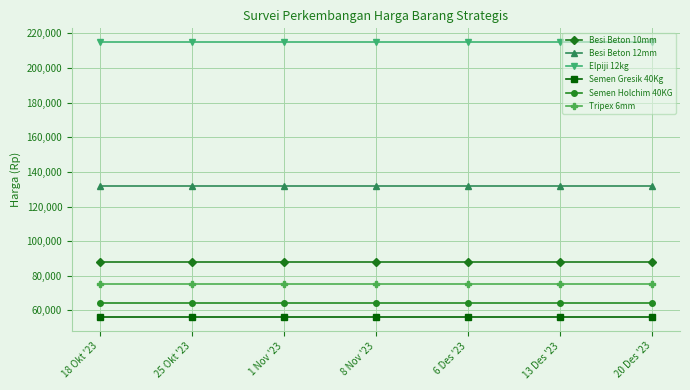

Does the chart have visible grid lines?

Yes